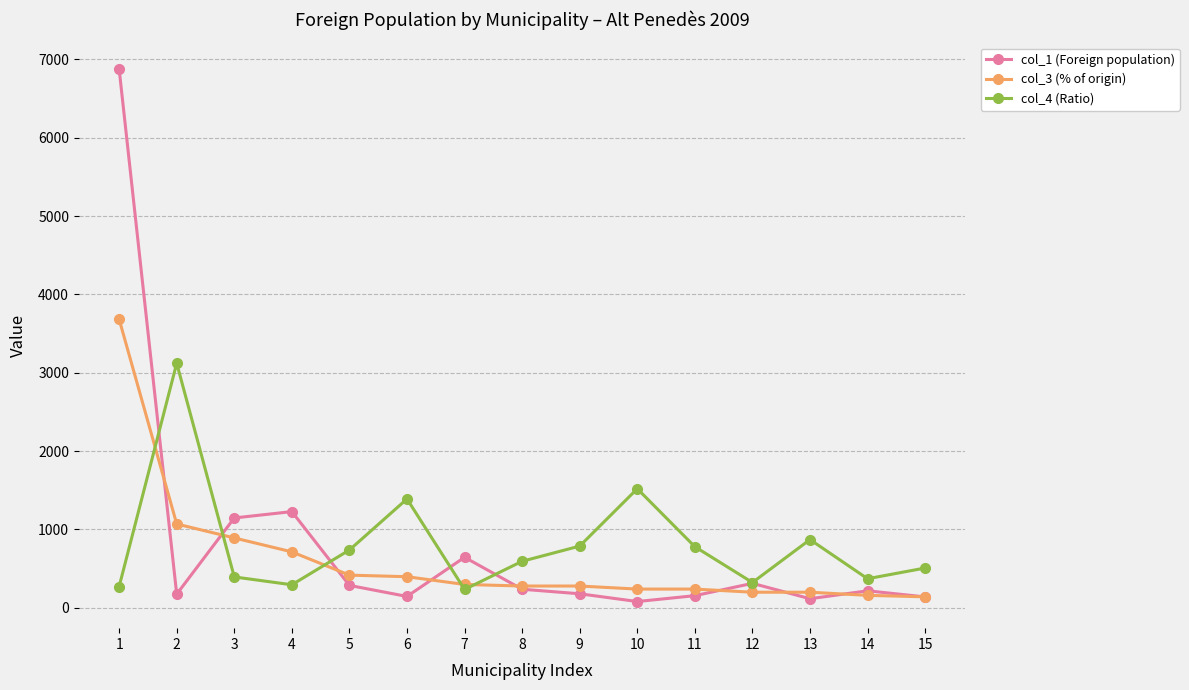

Which category has the highest value in the col_1 (Foreign population) series?

1